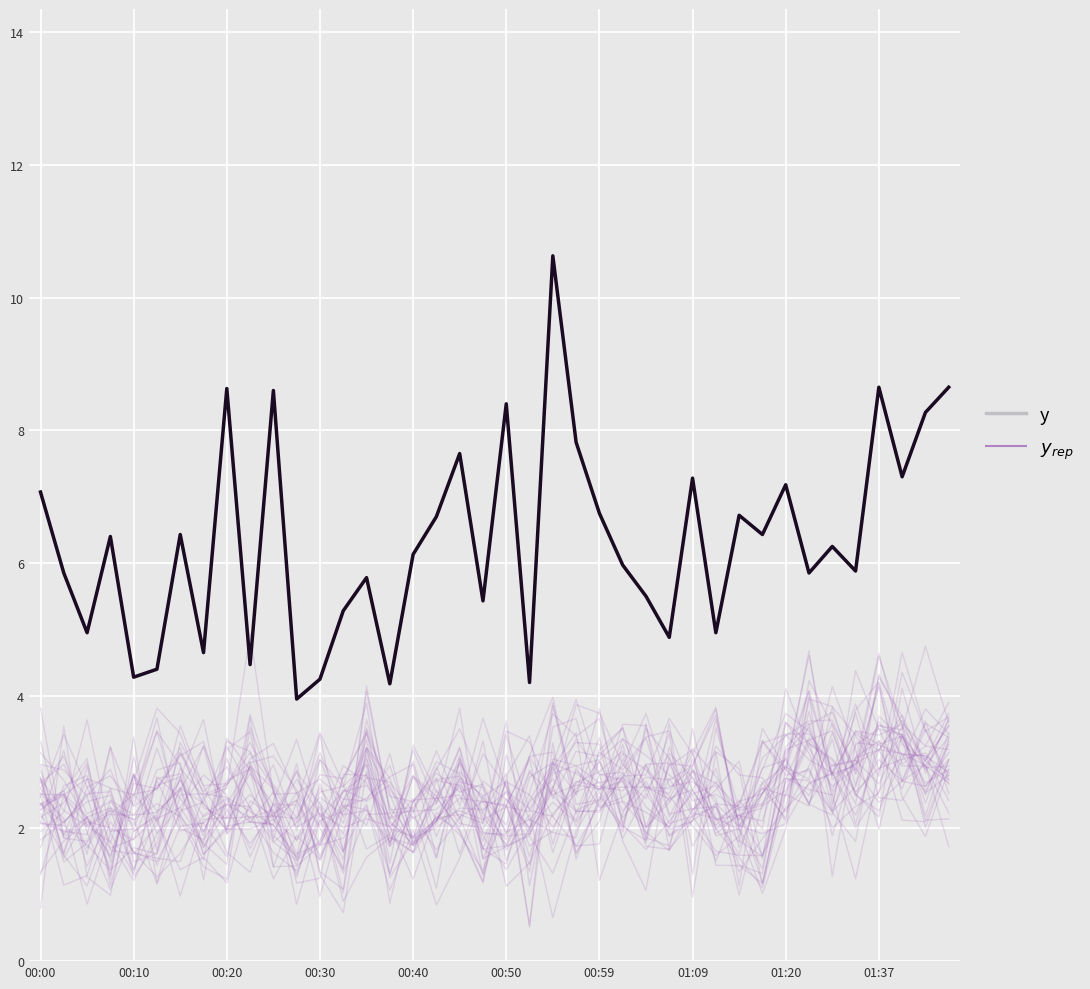

Rank the series by their average value, from highest to lowest.

y, y_rep